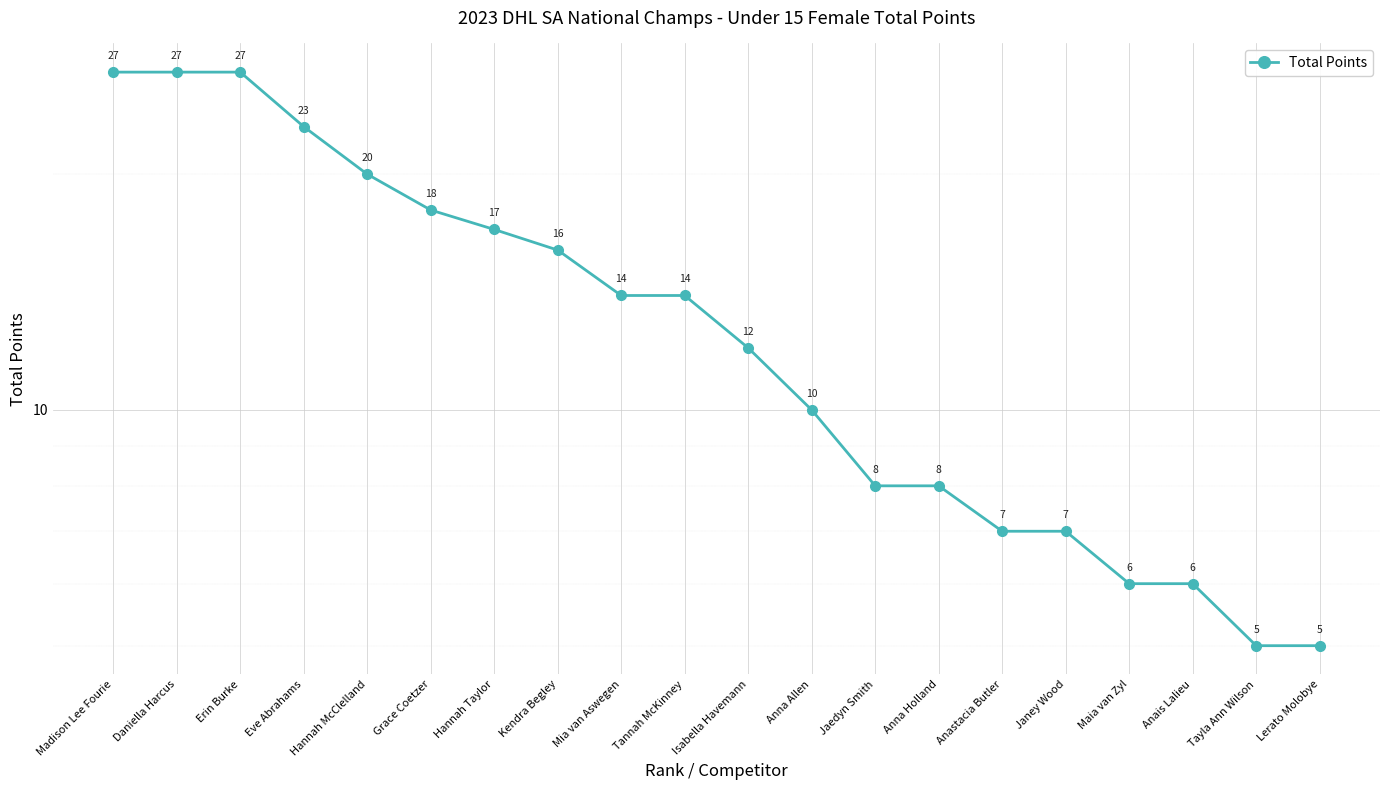

The value at Kendra Begley is 16. True or false?

True